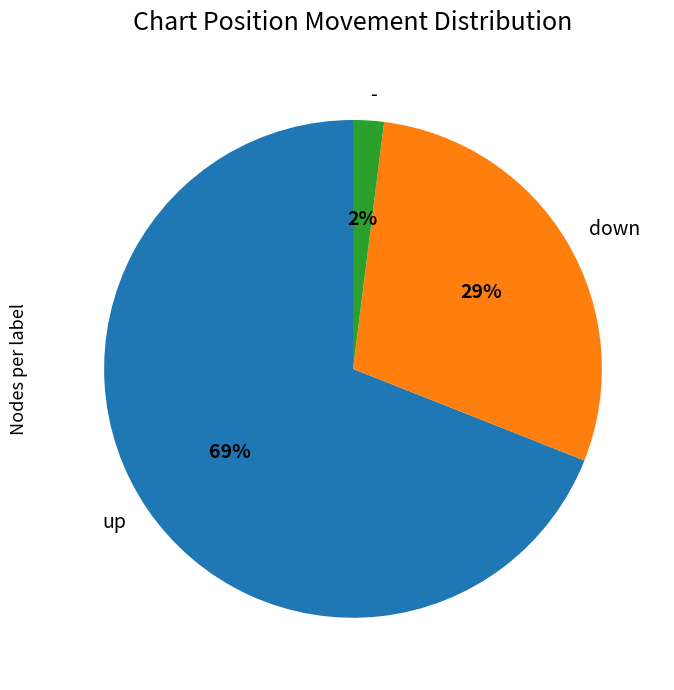

Which has a higher value, - or down?

down